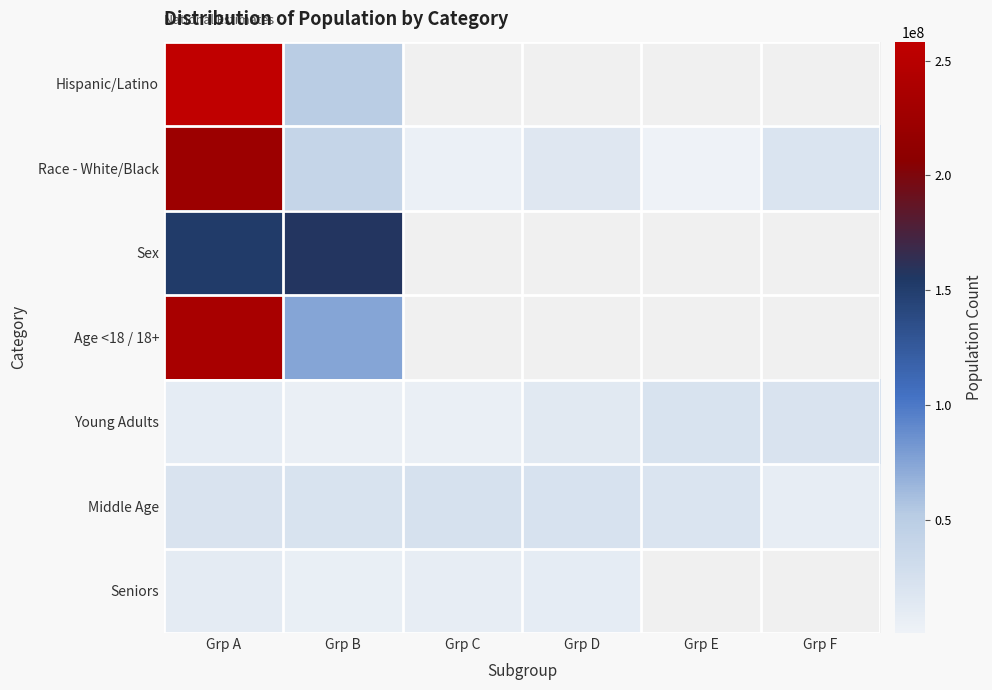

Which category has the highest value across all series?

Grp A